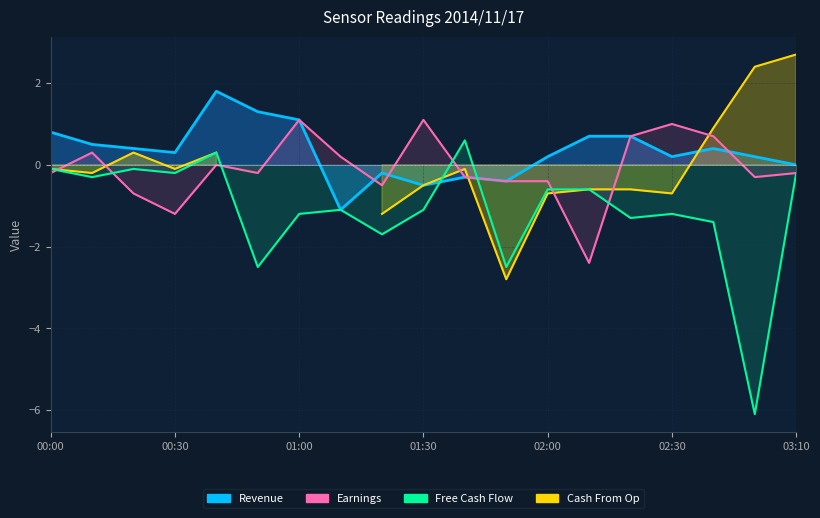

Where does the Earnings series first go above 0?

00:10